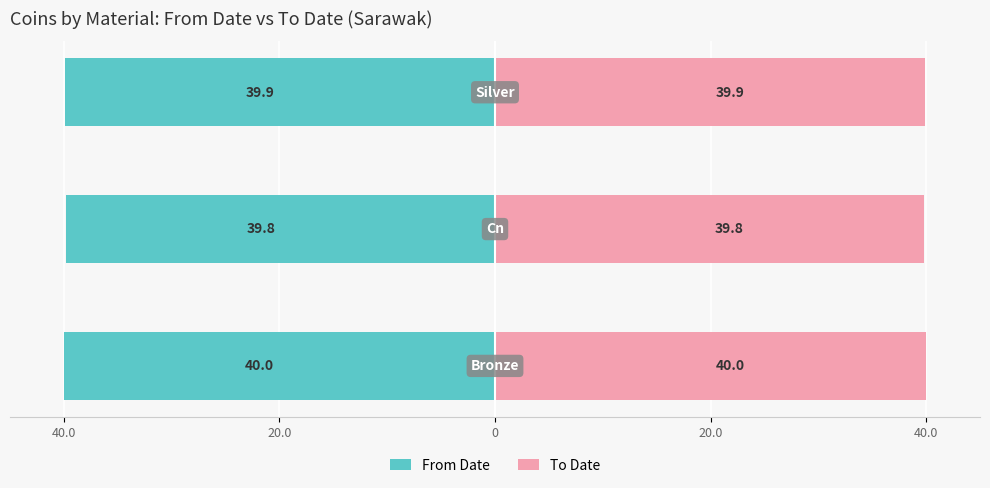

The value of From Date at 0 is -39.9. True or false?

True